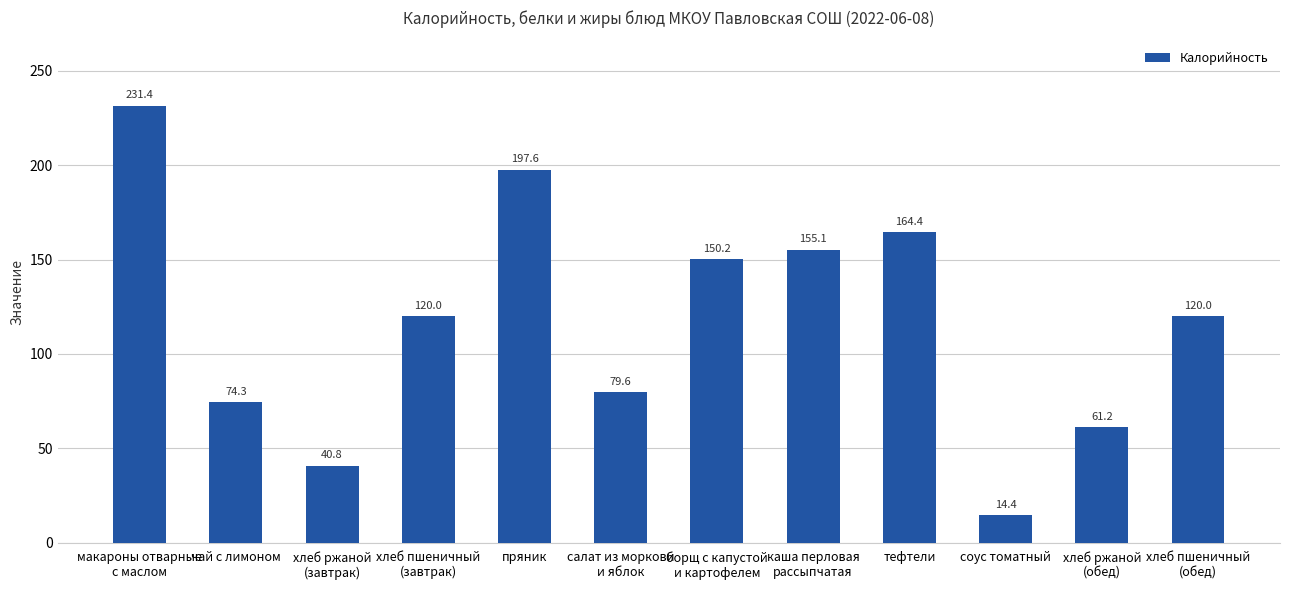

Which label corresponds to the smallest value in the chart?

соус томатный